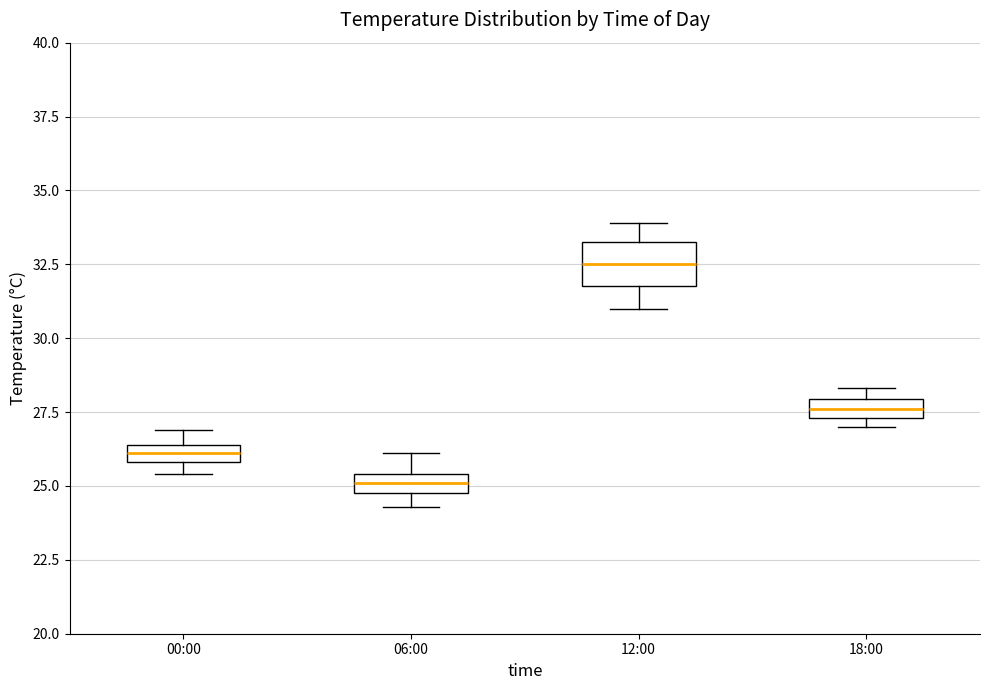

Where does the upper whisker of the box for 12:00 end on the y-axis? The values are not printed on the chart, so give them approximately, as read against the axis.

34.0